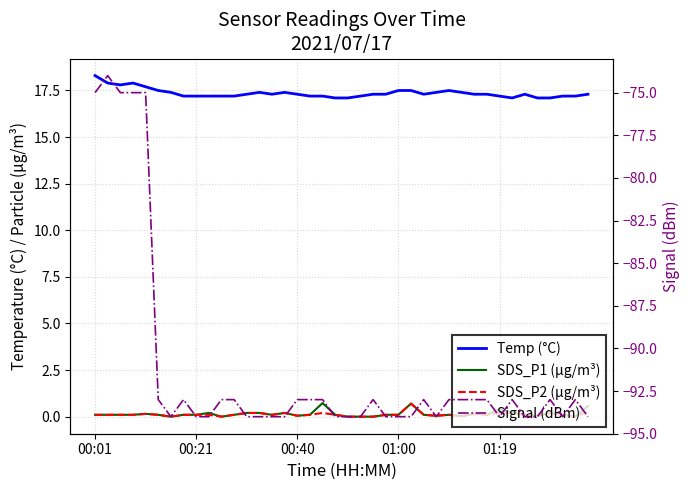

Is the value of SDS_P2 (µg/m³) at 39 greater than the value of SDS_P1 (µg/m³) at 22?

Yes